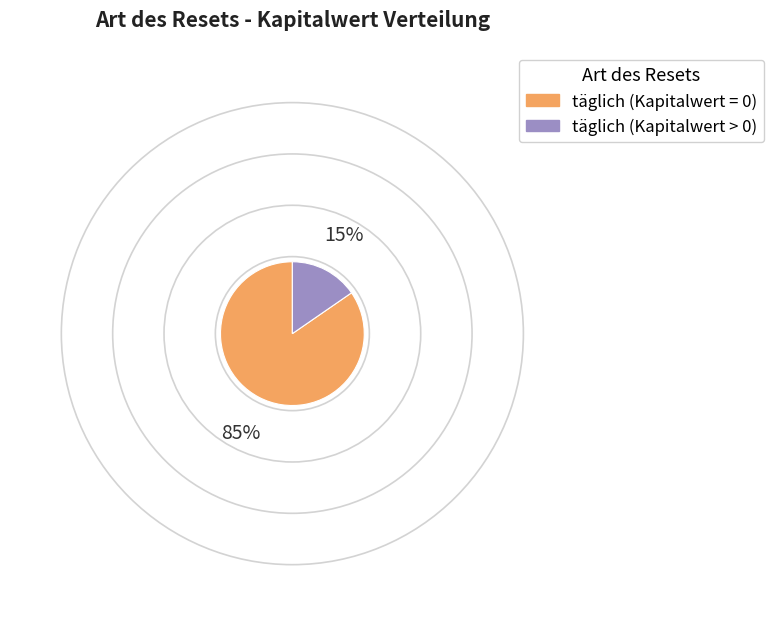

Which category has the smallest portion of the pie?

täglich (Kapitalwert > 0)